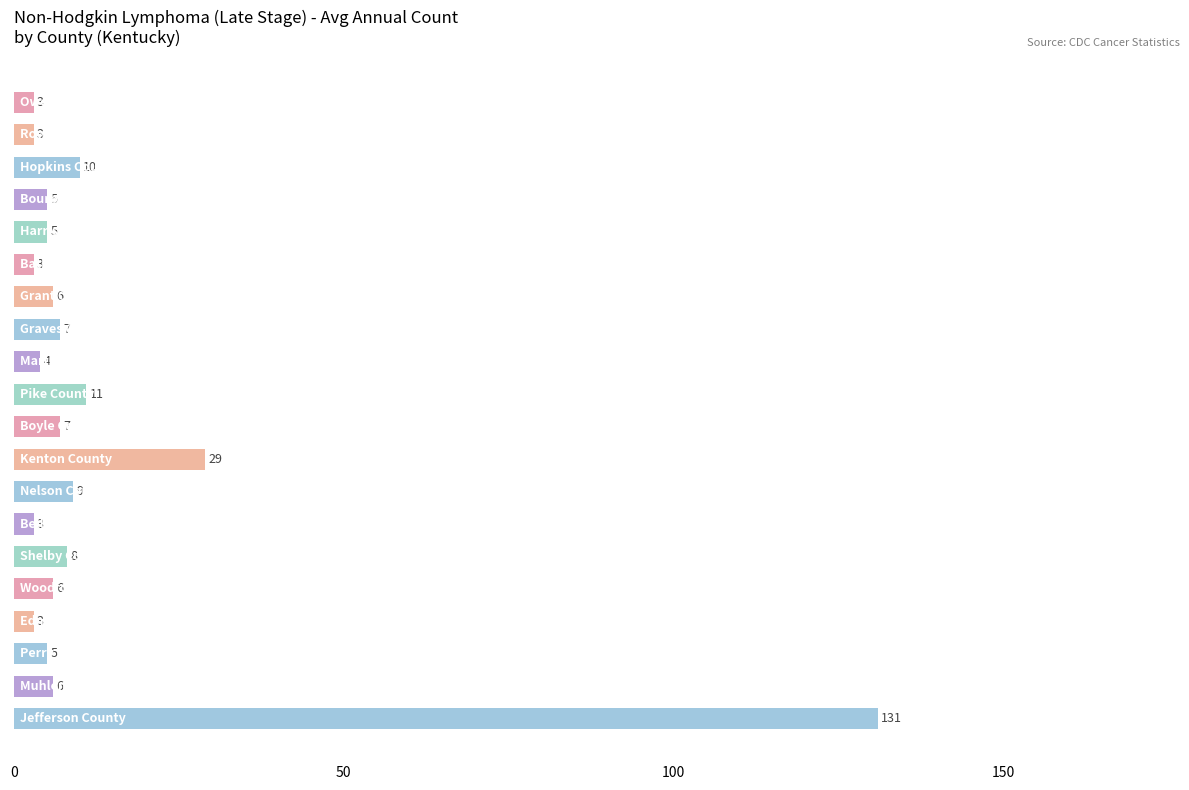

What is the greatest value displayed?

131